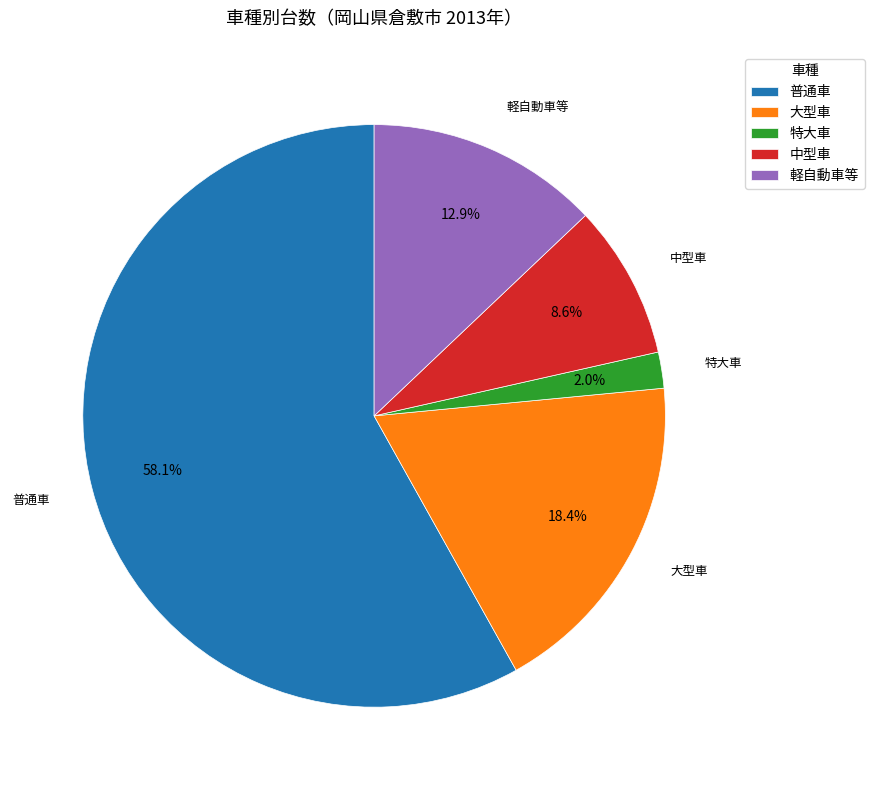

Does any single category account for the majority?

Yes